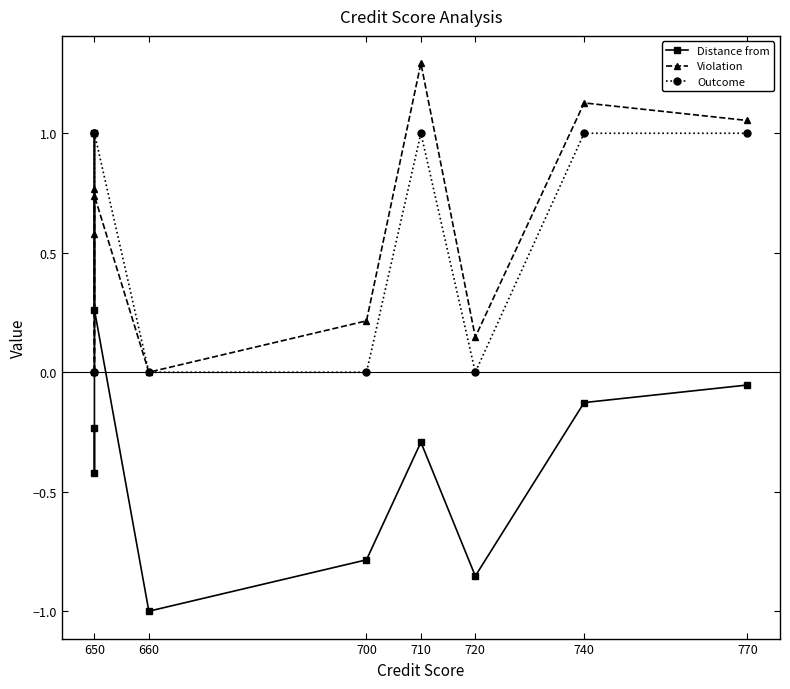

At 740, list the series in order from largest to smallest.

Violation, Outcome, Distance from